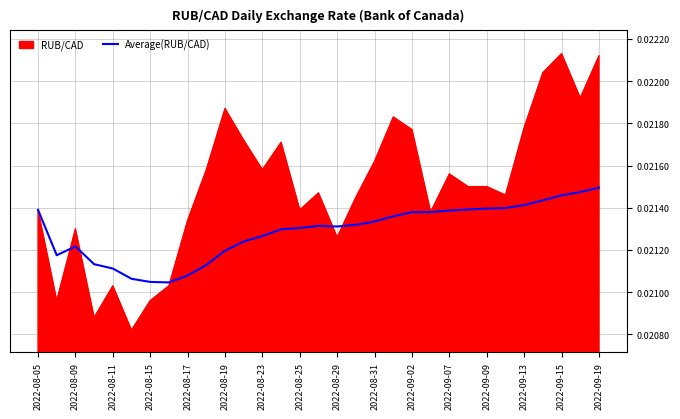

Which series has the largest range (max minus min)?

RUB/CAD